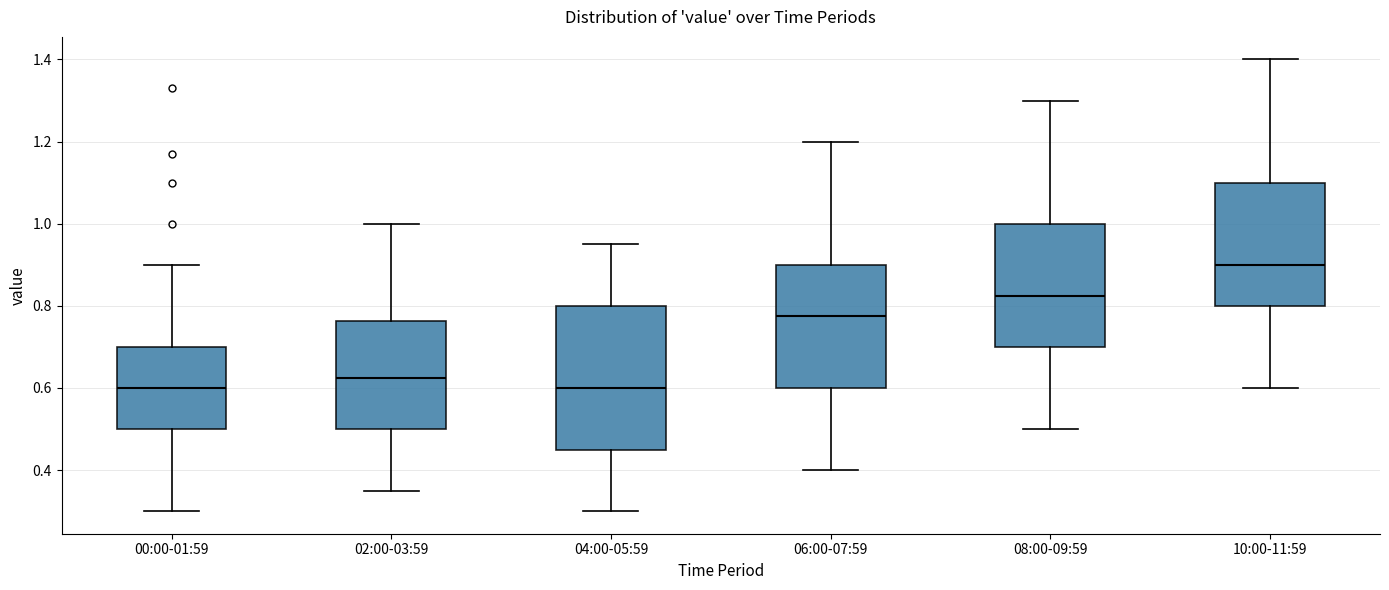

Where does the lower whisker of the box for 04:00-05:59 end on the y-axis? The values are not printed on the chart, so give them approximately, as read against the axis.

0.30